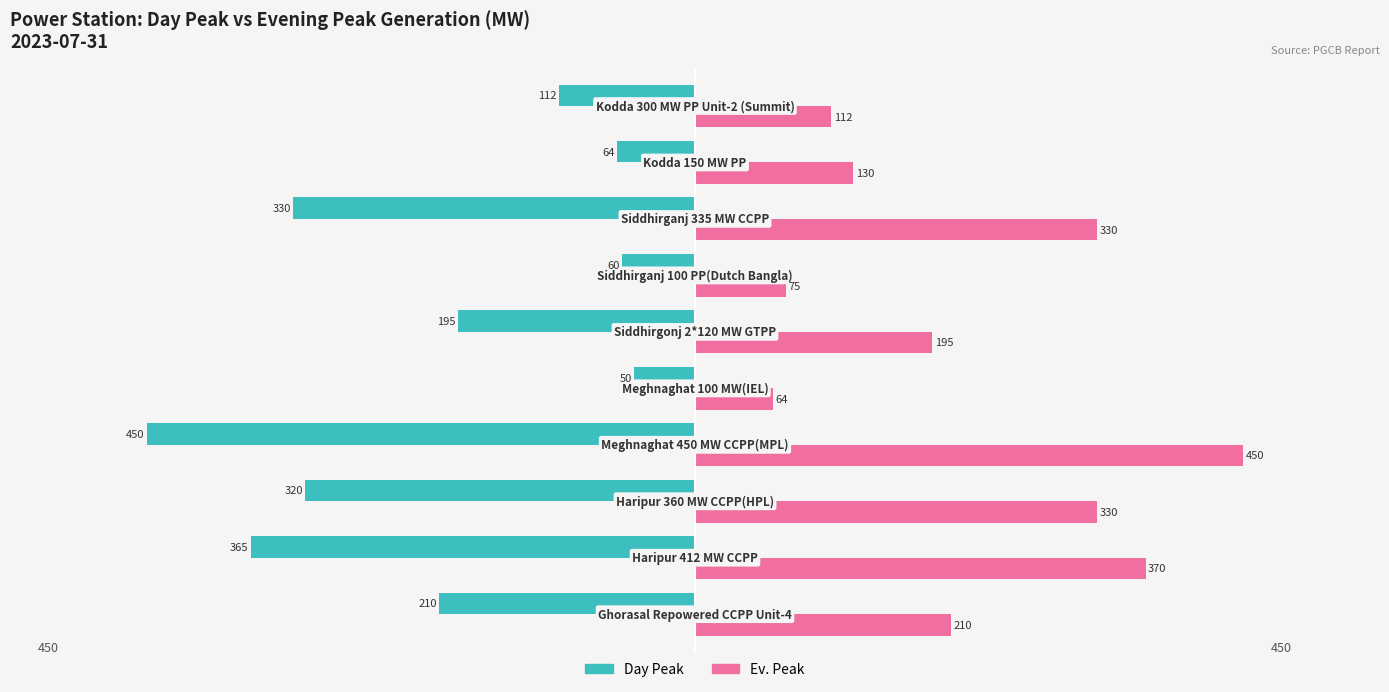

List the series in order of their overall mean, lowest first.

Day Peak, Ev. Peak